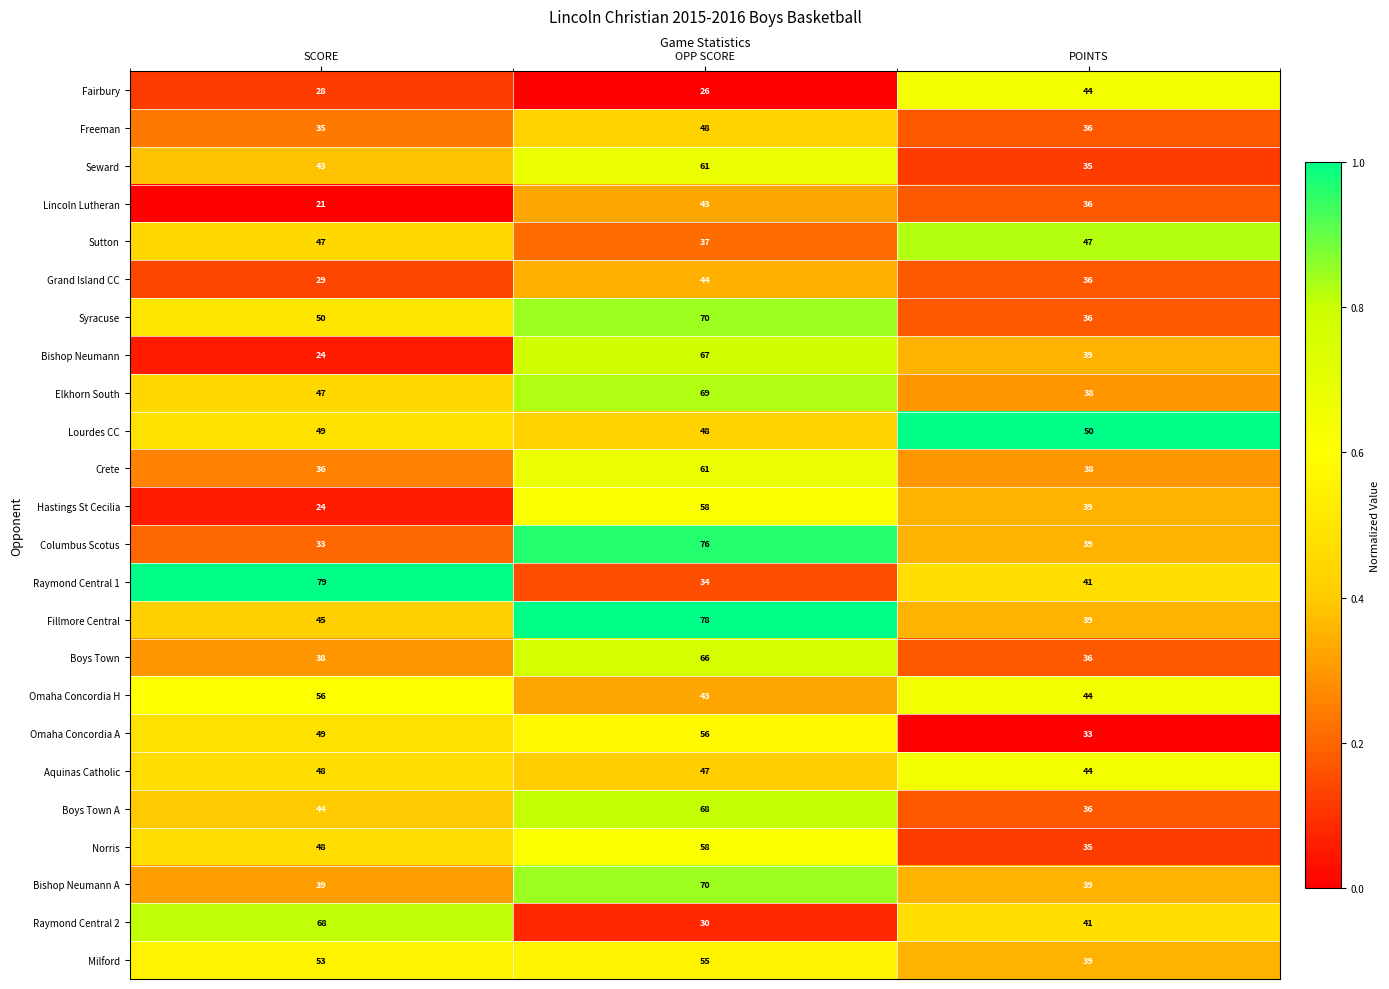

List the labels in order of Lourdes CC value, largest first.

POINTS, SCORE, OPP SCORE